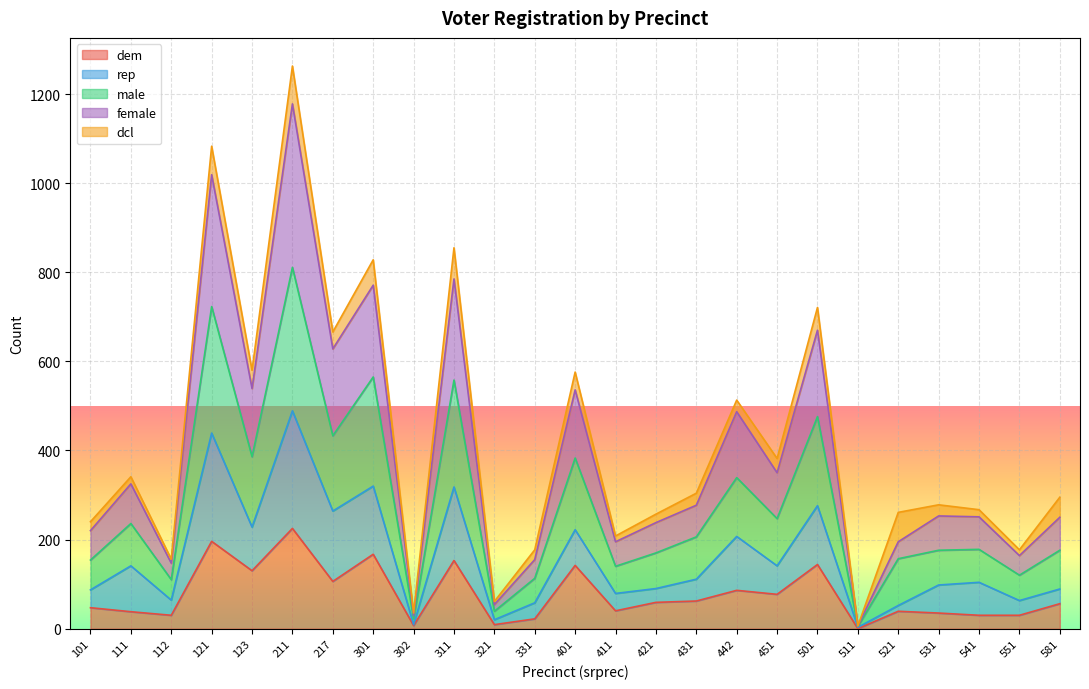

True or false: dem and male cross at least once.

False